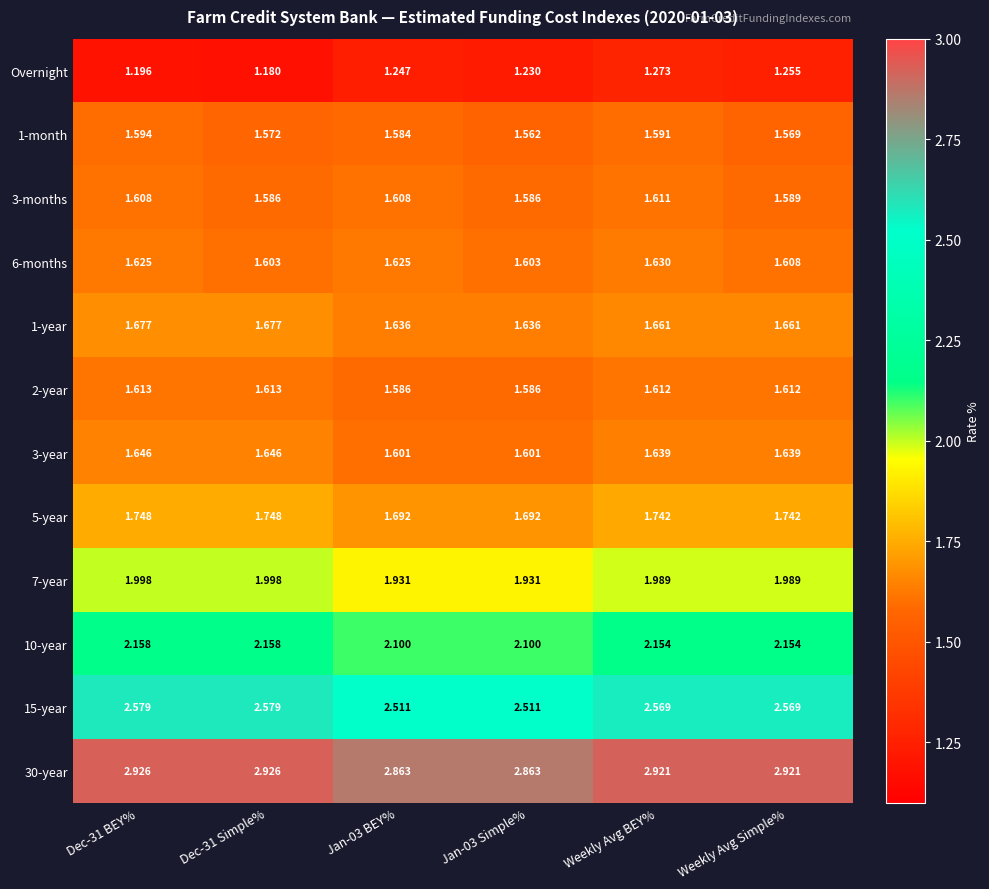

Which series has the widest spread of values?

Overnight